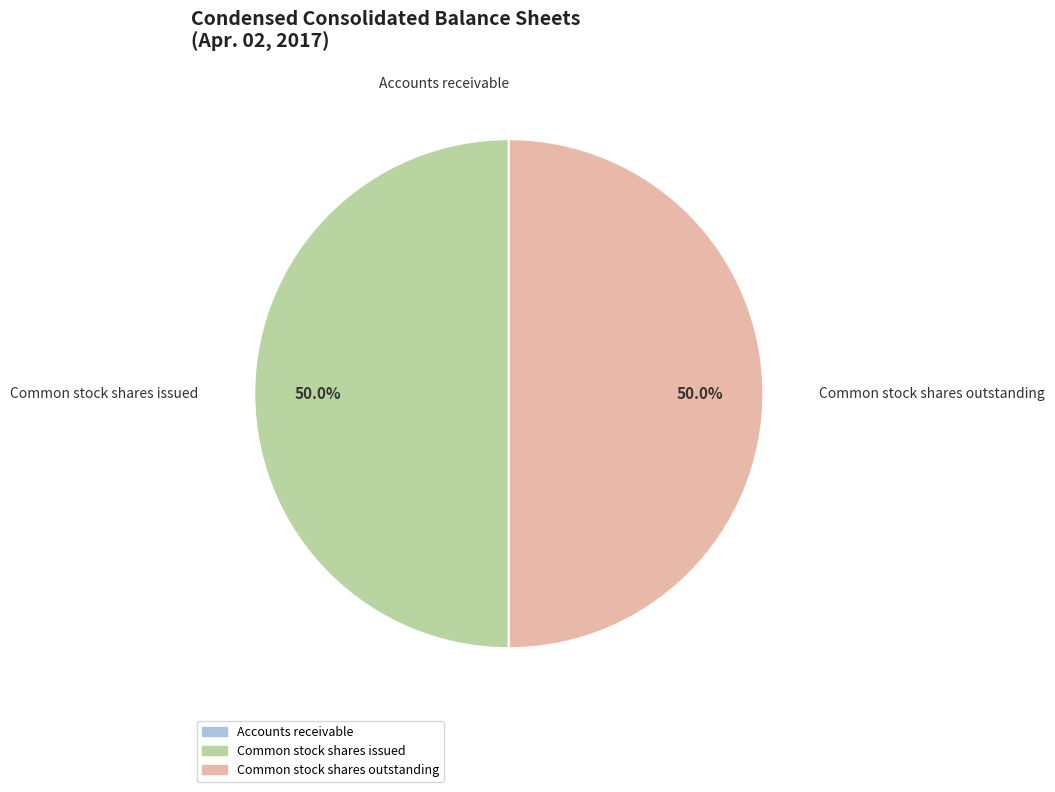

To the nearest percent, what percentage of the pie is Common stock shares issued?

50%